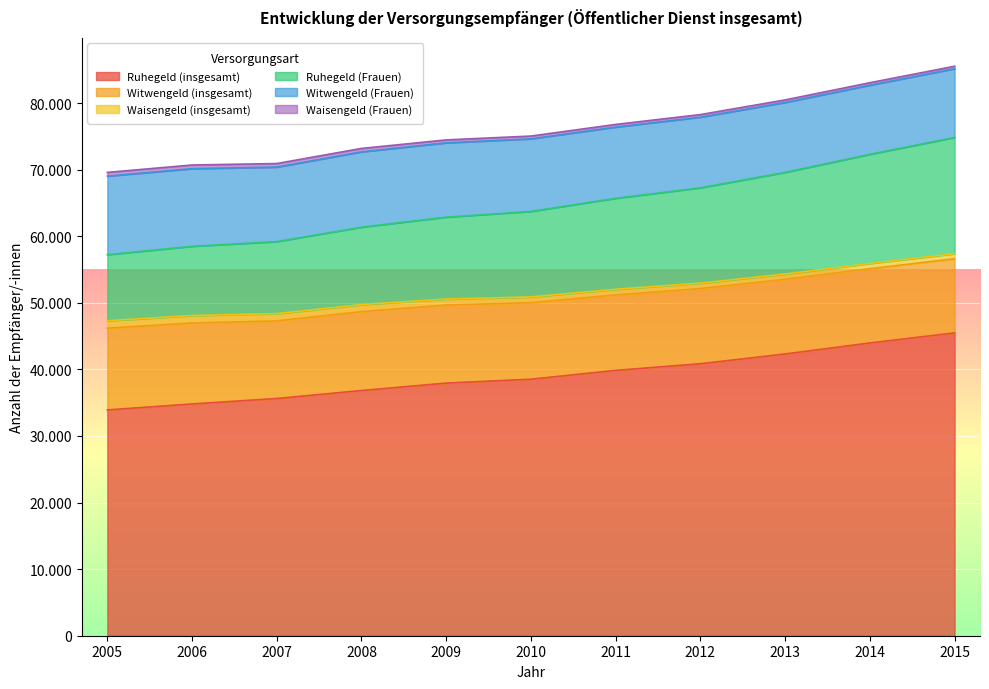

Reading left to right, transcribe all the data shown in this chart.

Ruhegeld (insgesamt): 2005=33915	2006=34810	2007=35630	2008=36830	2009=37945	2010=38530	2011=39855	2012=40855	2013=42320	2014=43975	2015=45485
Witwengeld (insgesamt): 2005=12280	2006=12170	2007=11655	2008=11855	2009=11725	2010=11495	2011=11335	2012=11290	2013=11210	2014=11160	2015=11135
Waisengeld (insgesamt): 2005=1115	2006=1115	2007=1095	2008=1050	2009=900	2010=865	2011=845	2012=820	2013=800	2014=780	2015=765
Ruhegeld (Frauen): 2005=9930	2006=10400	2007=10820	2008=11635	2009=12305	2010=12845	2011=13670	2012=14315	2013=15270	2014=16395	2015=17460
Witwengeld (Frauen): 2005=11795	2006=11660	2007=11190	2008=11310	2009=11160	2010=10900	2011=10695	2012=10610	2013=10500	2014=10380	2015=10325
Waisengeld (Frauen): 2005=560	2006=550	2007=535	2008=515	2009=440	2010=420	2011=400	2012=390	2013=380	2014=375	2015=370